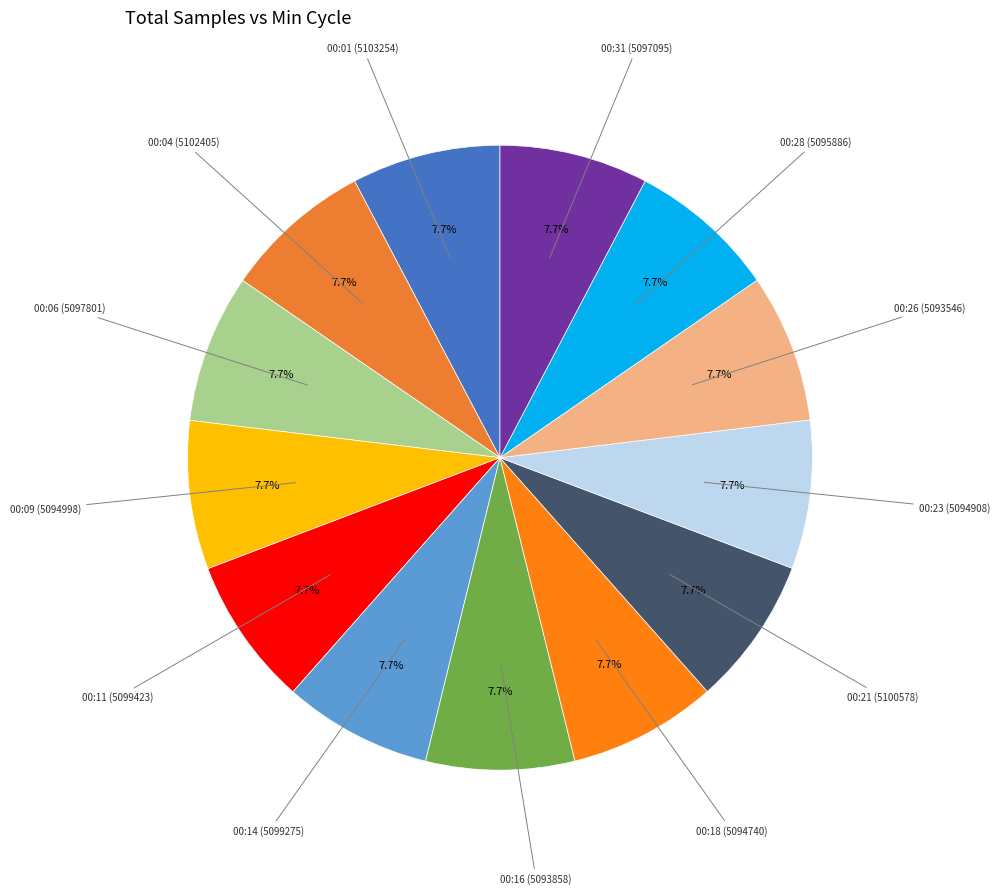

What is the ratio of the value at 00:11 (5099423) to the value at 00:26 (5093546)?

1.0